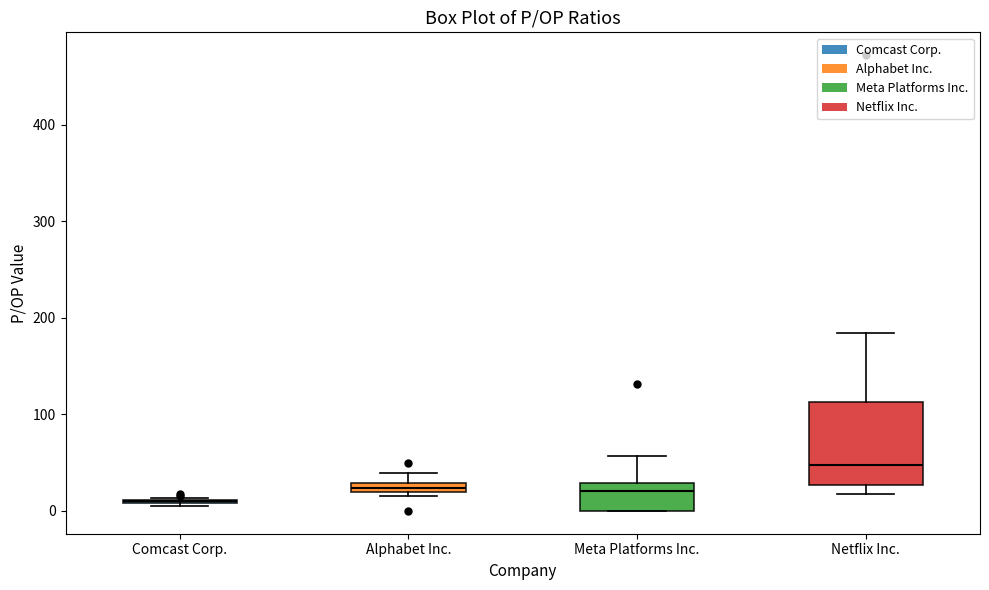

Which box is the tallest, from its lower edge to its upper edge?

Netflix Inc.